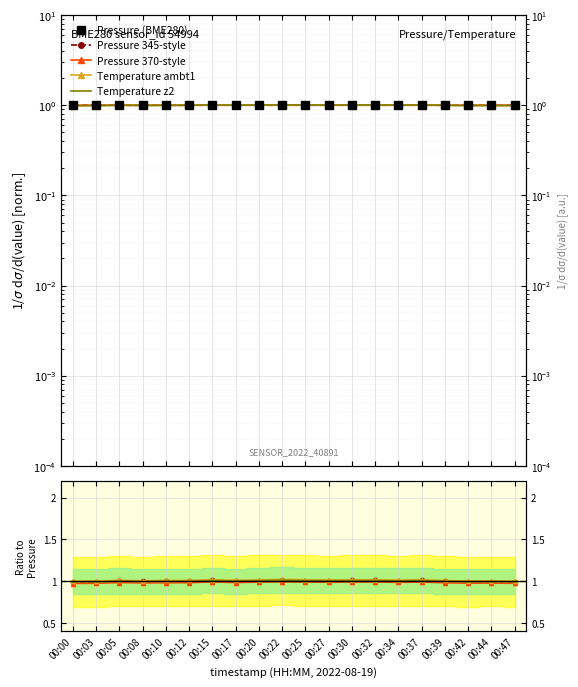

Reading right to left, extract all data points from this chart.

Pressure (BME280): 00:47=1.0	00:44=1.0	00:42=1.0	00:39=1.0	00:37=1.0	00:34=1.0	00:32=1.0	00:30=1.0	00:27=1.0	00:25=1.0	00:22=1.0	00:20=1.0	00:17=1.0	00:15=1.0	00:12=1.0	00:10=1.0	00:08=1.0	00:05=1.0	00:03=1.0	00:00=1.0
Pressure 345-style: 00:47=1.0	00:44=1.0	00:42=1.0	00:39=1.0	00:37=1.0	00:34=1.0	00:32=1.0	00:30=1.0	00:27=1.0	00:25=1.0	00:22=1.0	00:20=1.0	00:17=1.0	00:15=1.0	00:12=1.0	00:10=1.0	00:08=1.0	00:05=1.0	00:03=1.0	00:00=1.0
Pressure 370-style: 00:47=1.0	00:44=1.0	00:42=1.0	00:39=1.0	00:37=1.0	00:34=1.0	00:32=1.0	00:30=1.0	00:27=1.0	00:25=1.0	00:22=1.0	00:20=1.0	00:17=1.0	00:15=1.0	00:12=1.0	00:10=1.0	00:08=1.0	00:05=1.0	00:03=1.0	00:00=1.0
Temperature ambt1: 00:47=1.0	00:44=1.0	00:42=1.0	00:39=1.0	00:37=1.0	00:34=1.0	00:32=1.0	00:30=1.0	00:27=1.0	00:25=1.0	00:22=1.0	00:20=1.0	00:17=1.0	00:15=1.0	00:12=1.0	00:10=1.0	00:08=1.0	00:05=1.0	00:03=1.0	00:00=1.0
Temperature z2: 00:47=1.0	00:44=1.0	00:42=1.0	00:39=1.0	00:37=1.0	00:34=1.0	00:32=1.0	00:30=1.0	00:27=1.0	00:25=1.0	00:22=1.0	00:20=1.0	00:17=1.0	00:15=1.0	00:12=1.0	00:10=1.0	00:08=1.0	00:05=1.0	00:03=1.0	00:00=1.0